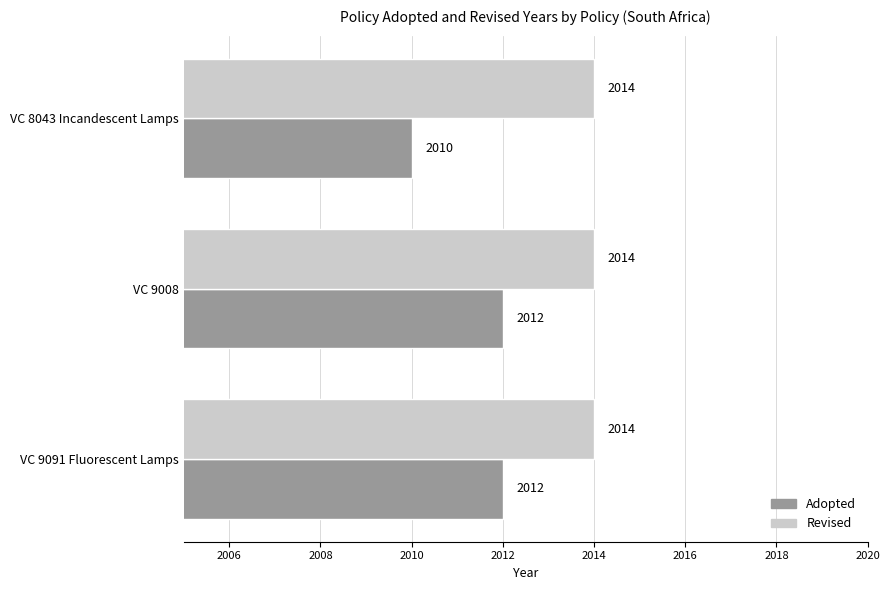

Which label corresponds to the smallest value in the chart?

VC 8043 Incandescent Lamps